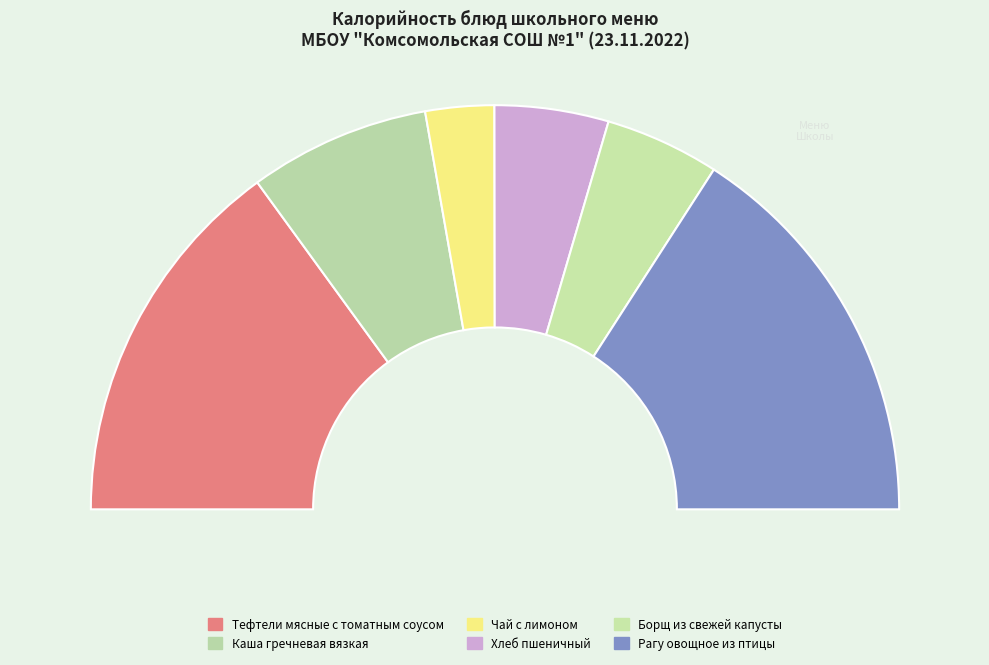

To the nearest percent, what is the difference between the largest and smallest slice percentages?

26%